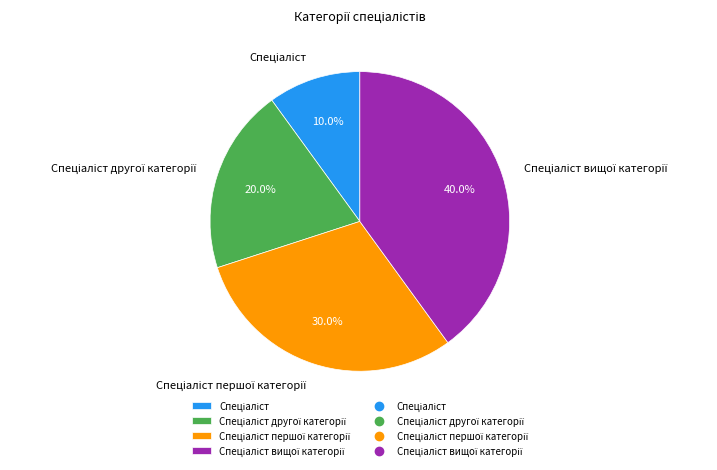

Is there a majority slice in this chart?

No